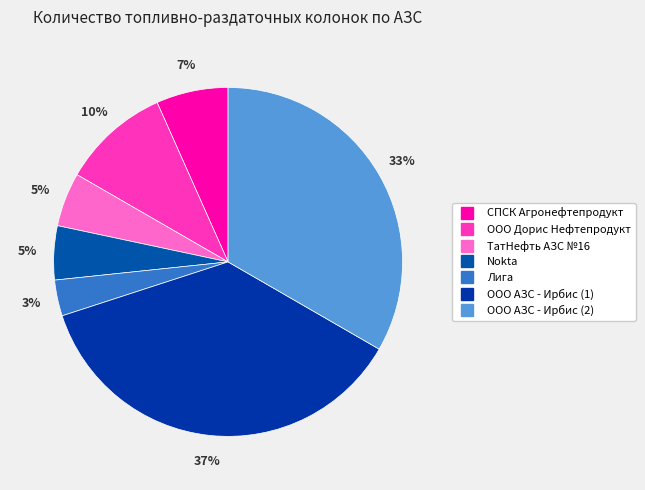

Is it true that ООО АЗС - Ирбис (2) is 25% of the pie?

False